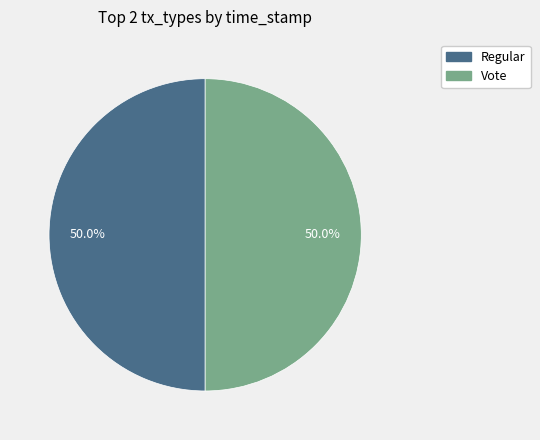

What is the ratio of the value at Regular to the value at Vote?

1.0